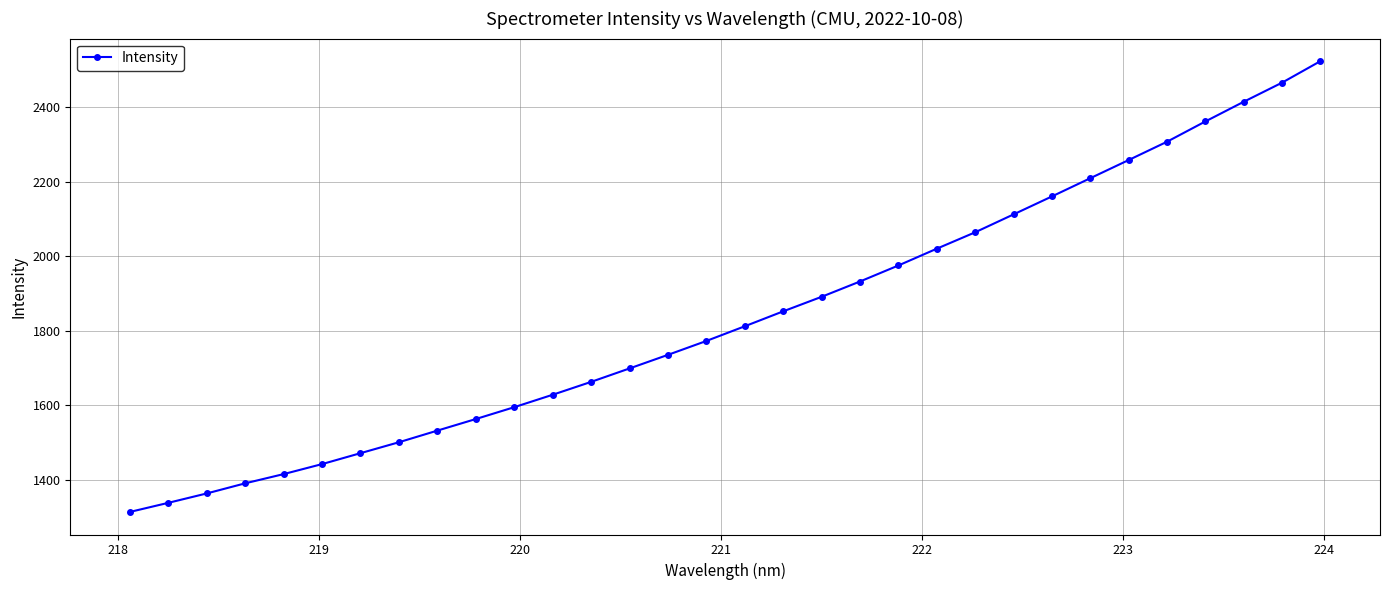

What is the minimum value shown in the chart?

1313.2